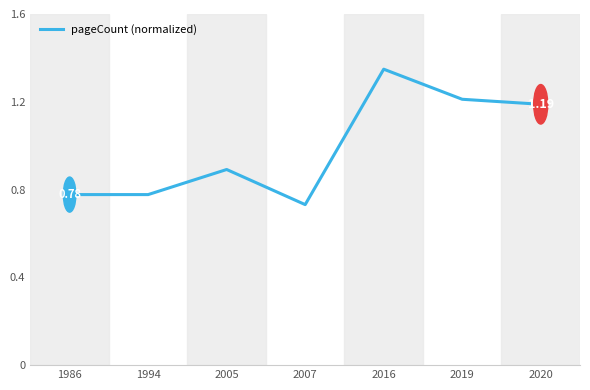

At which category does the data reach its first local peak?

2005